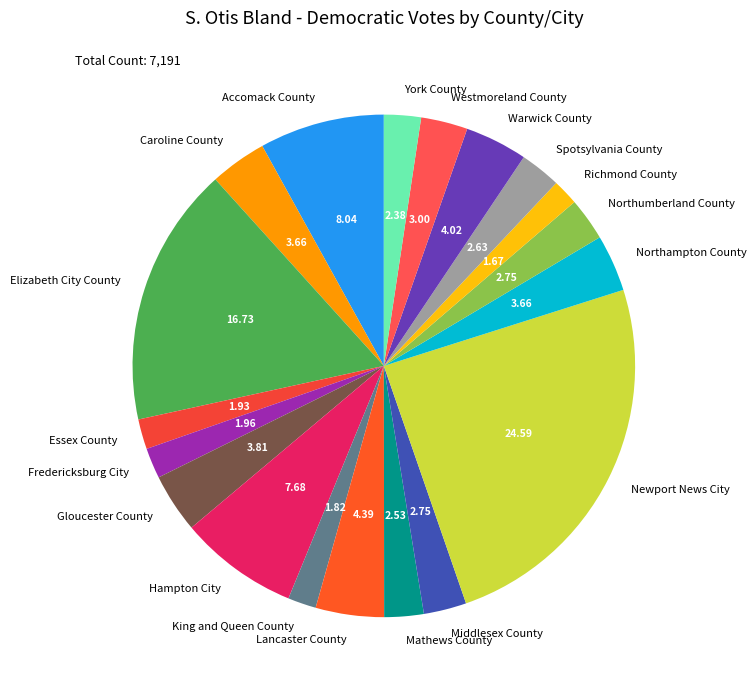

Approximately how many times larger is the value at Newport News City compared to Accomack County?

3.1